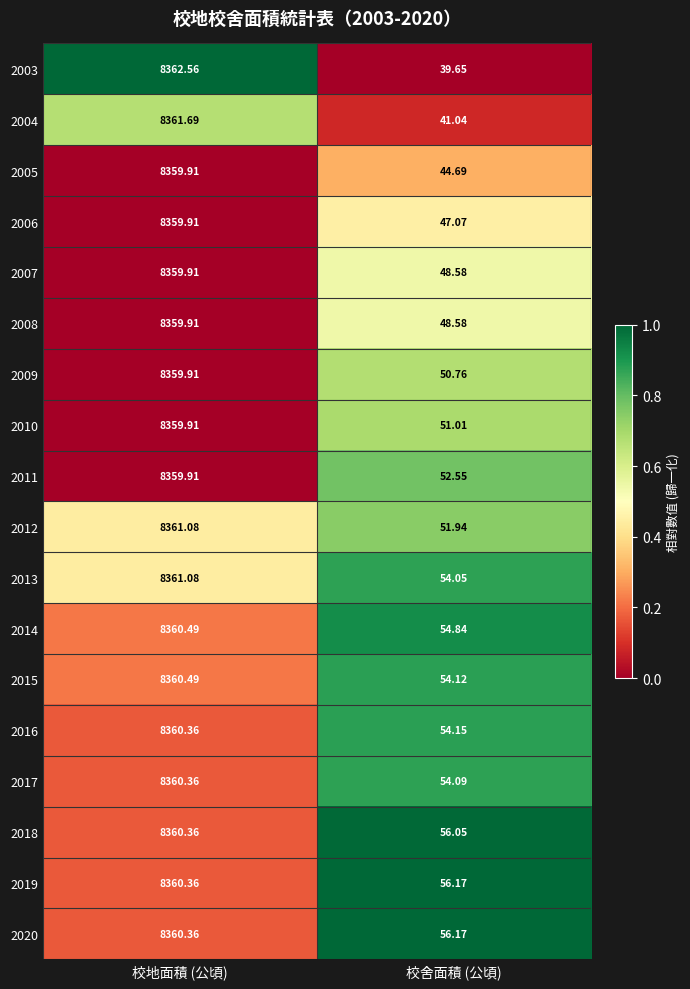

Is the value of 2010 at 校舍面積 (公頃) greater than the value of 2020 at 校舍面積 (公頃)?

No